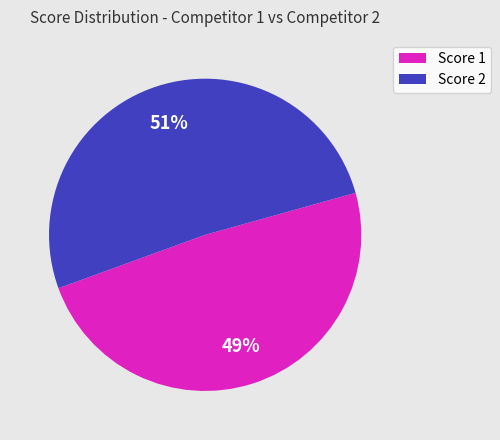

Is there any slice that represents more than half of the pie?

Yes